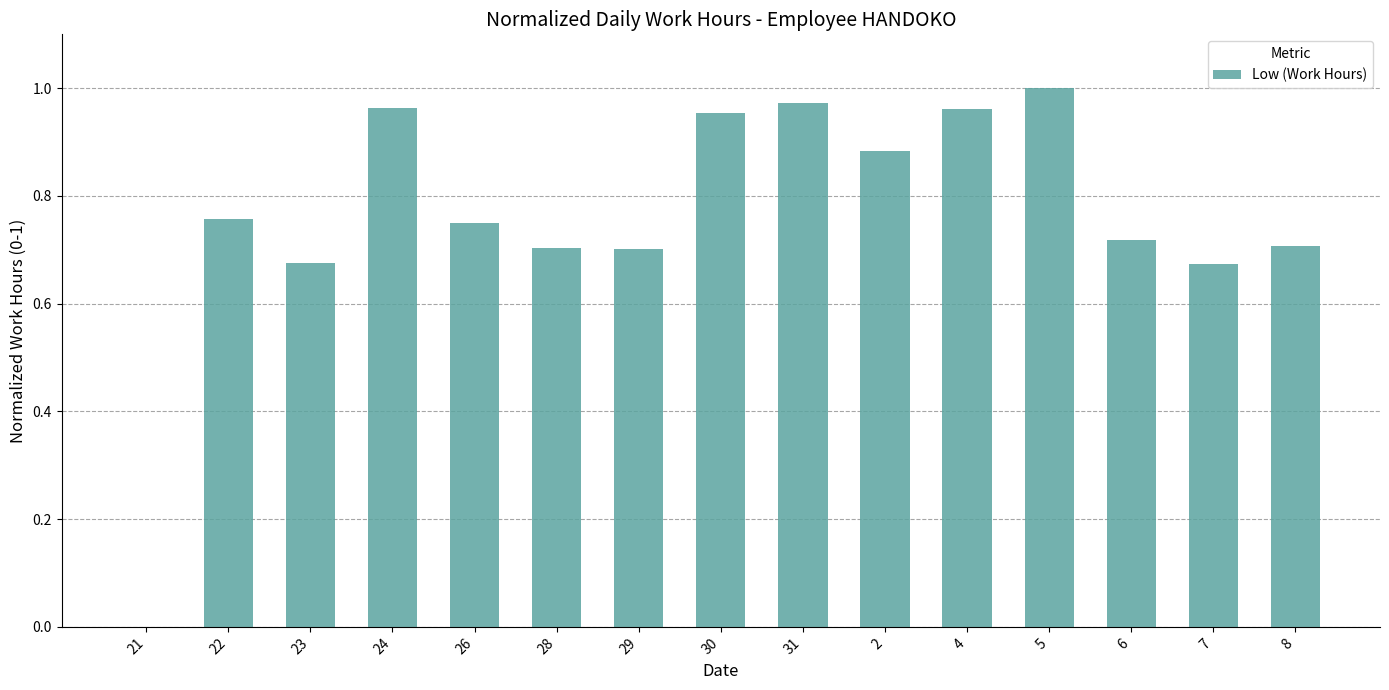

What is the change in value from 26 to 31?

+0.2